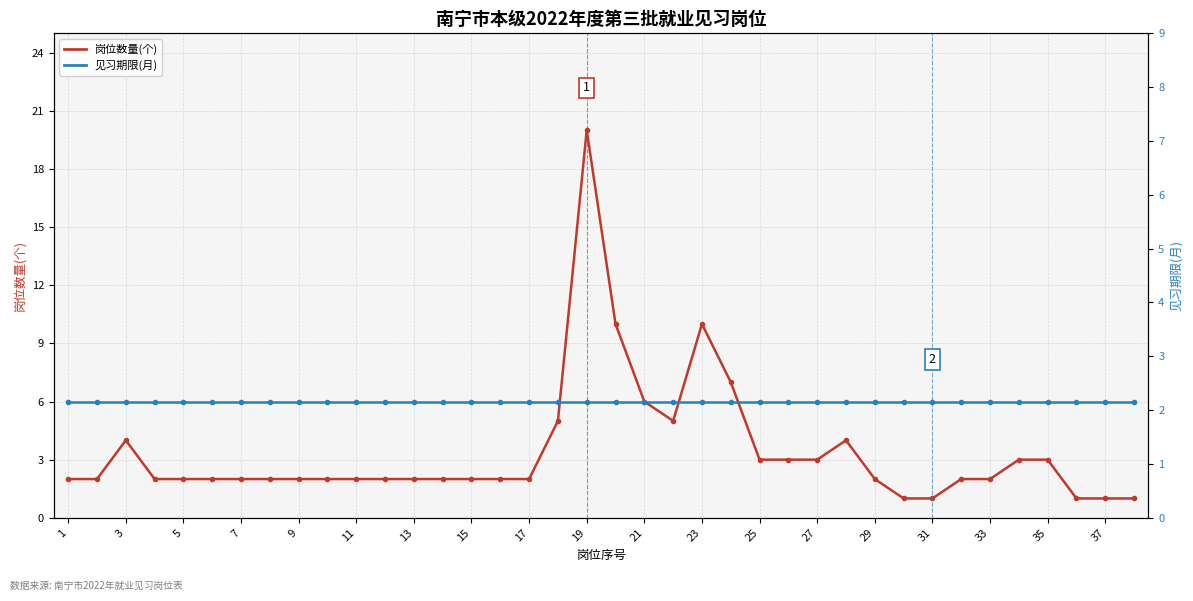

How many lines are shown in the chart?

2